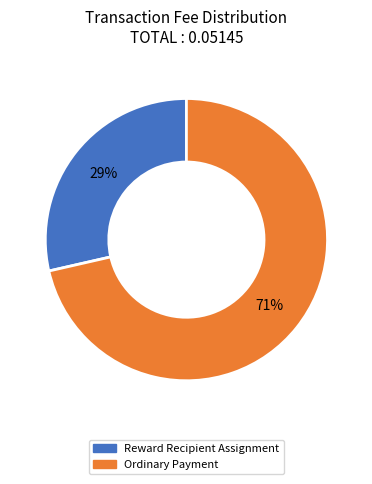

Rank the categories by value from highest to lowest.

Ordinary Payment, Reward Recipient Assignment